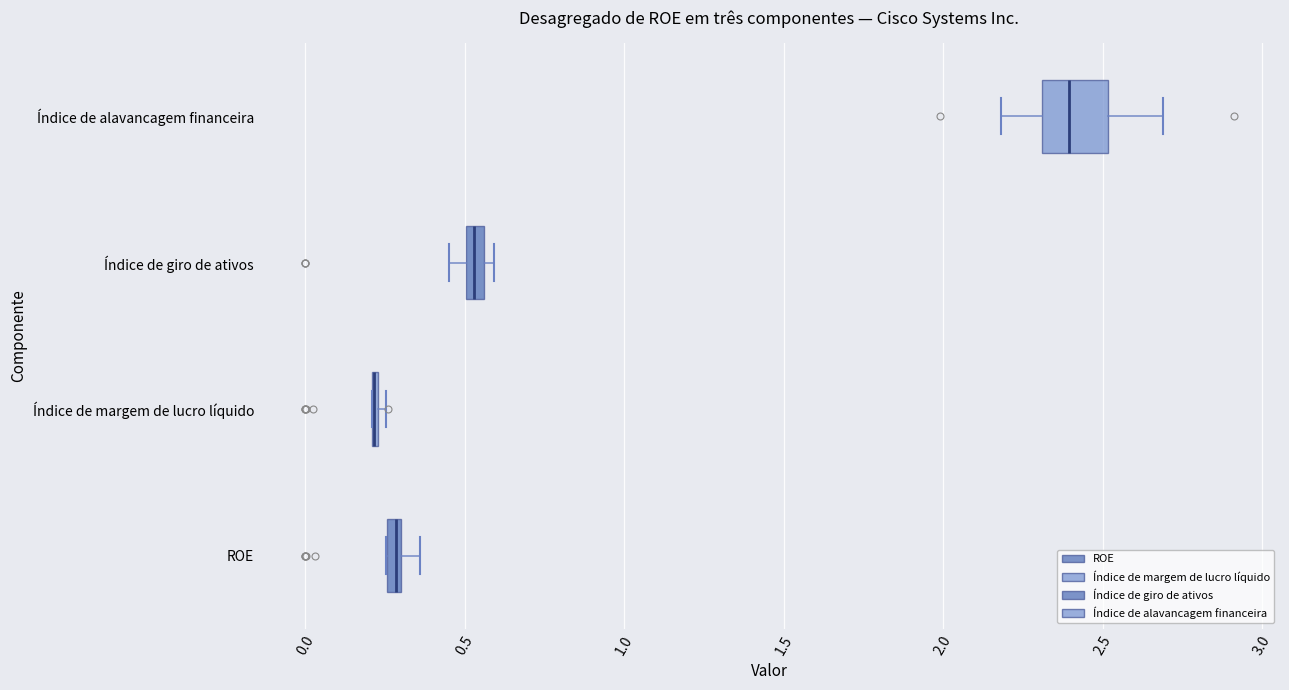

Comparing the boxes themselves (not the whiskers), which one is the widest?

Índice de alavancagem financeira